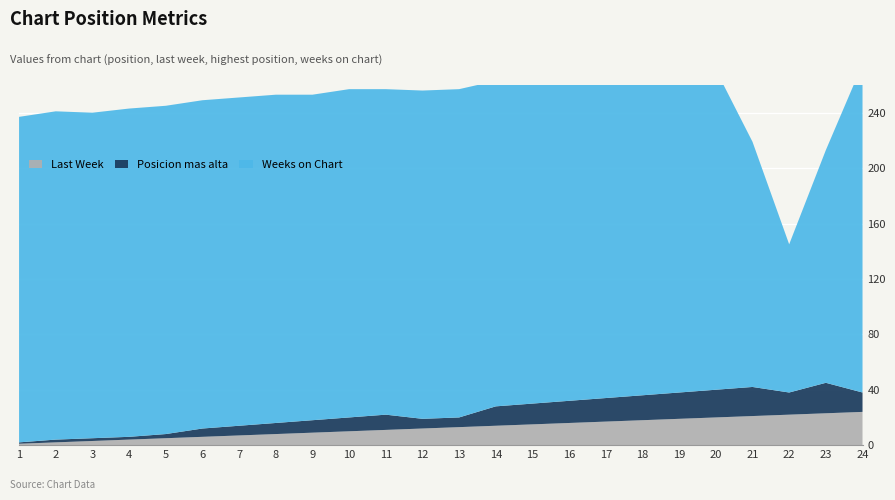

Reading left to right, list all the values displayed in this chart.

Last Week: 1=1	2=2	3=3	4=4	5=5	6=6	7=7	8=8	9=9	10=10	11=11	12=12	13=13	14=14	15=15	16=16	17=17	18=18	19=19	20=20	21=21	22=22	23=23	24=24
Posicion mas alta: 1=1	2=2	3=2	4=2	5=3	6=6	7=7	8=8	9=9	10=10	11=11	12=7	13=7	14=14	15=15	16=16	17=17	18=18	19=19	20=20	21=21	22=16	23=22	24=14
Weeks on Chart: 1=235	2=237	3=235	4=237	5=237	6=237	7=237	8=237	9=235	10=237	11=235	12=237	13=237	14=235	15=237	16=237	17=237	18=237	19=235	20=231	21=177	22=107	23=168	24=237